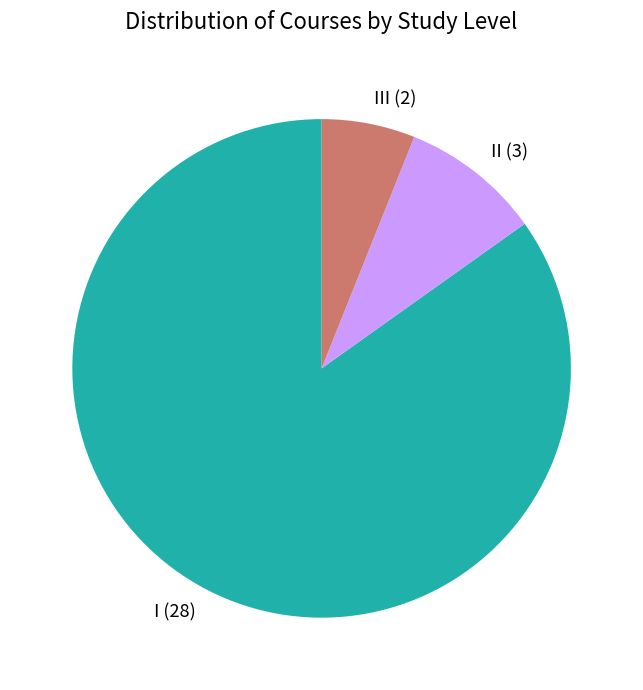

Is there any slice that represents more than half of the pie?

Yes